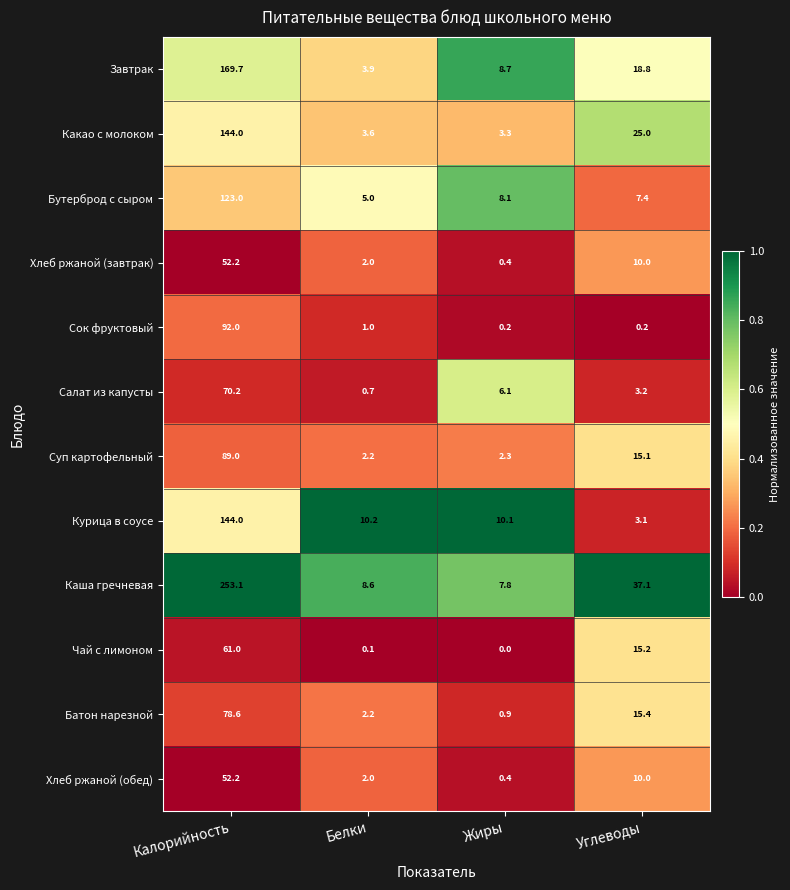

True or false: Салат из капусты has a value of 9.2 at Жиры.

False